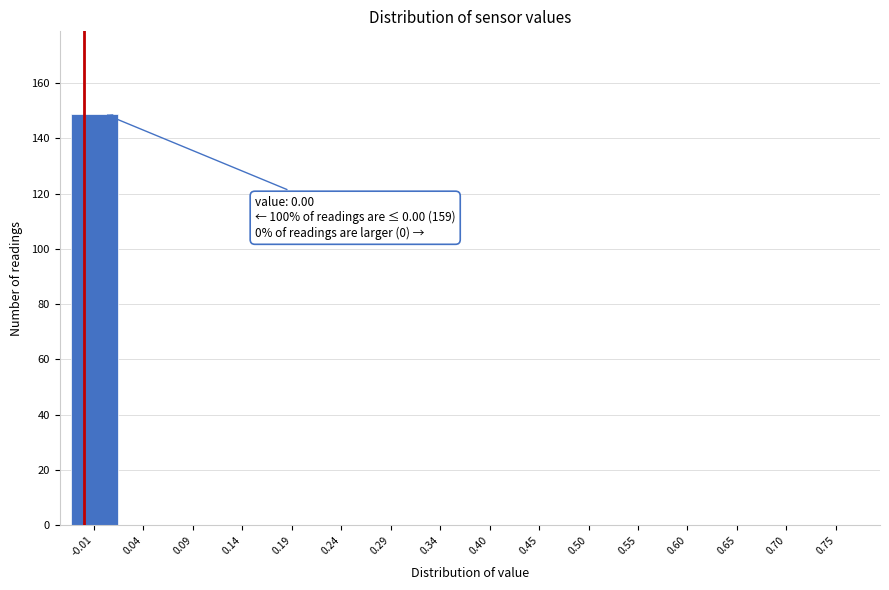

Reading right to left, extract all data points from this chart.

0.75=0	0.70=0	0.65=0	0.60=0	0.55=0	0.50=0	0.45=0	0.40=0	0.34=0	0.29=0	0.24=0	0.19=0	0.14=0	0.09=0	0.04=0	-0.01=149